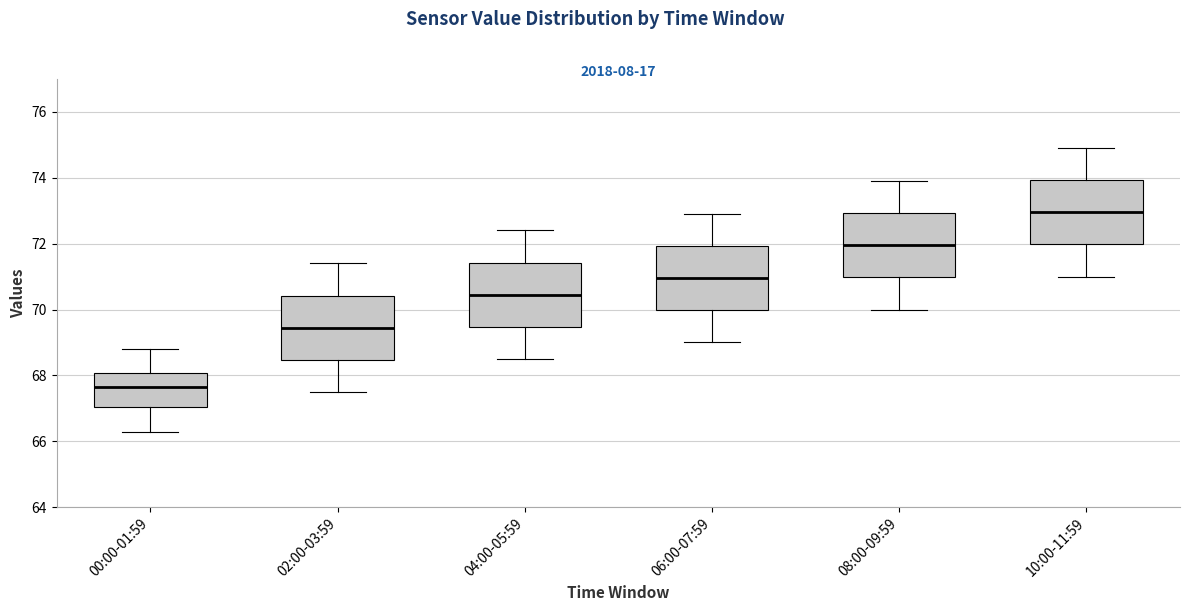

Reading left to right, transcribe this box plot: for each box, give where its median line is, the range the box spans, and where its two whiskers end, as read against the y-axis. The values are not printed on the chart, so give them approximately, as read against the axis.

00:00-01:59: median 67.6, box 67.0 to 68.0, whiskers 66.2 to 68.8
02:00-03:59: median 69.4, box 68.4 to 70.4, whiskers 67.6 to 71.4
04:00-05:59: median 70.4, box 69.4 to 71.4, whiskers 68.6 to 72.4
06:00-07:59: median 71.0, box 70.0 to 72.0, whiskers 69.0 to 73.0
08:00-09:59: median 72.0, box 71.0 to 73.0, whiskers 70.0 to 74.0
10:00-11:59: median 73.0, box 72.0 to 74.0, whiskers 71.0 to 75.0